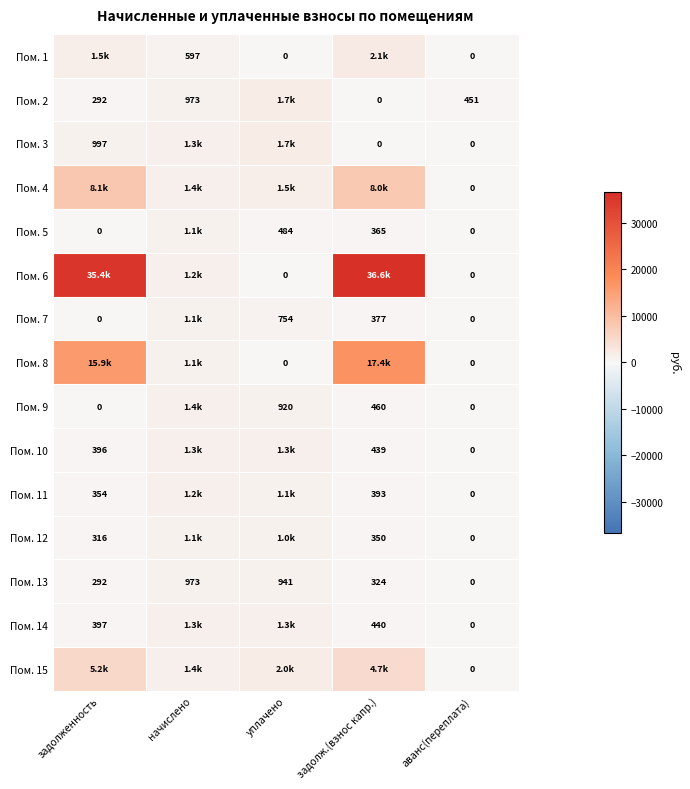

Is the value of Пом. 13 at аванс(переплата) greater than the value of Пом. 5 at уплачено?

No